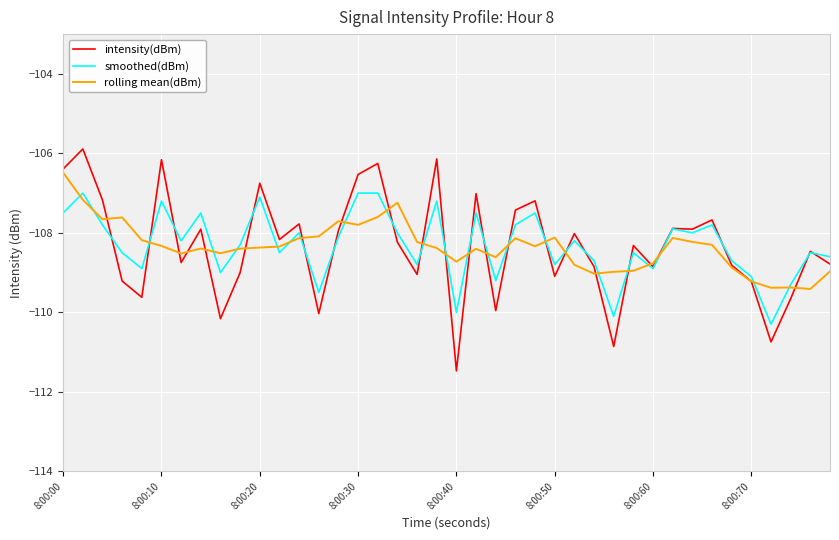

List the series in order of their peak value, lowest first.

smoothed(dBm), rolling mean(dBm), intensity(dBm)